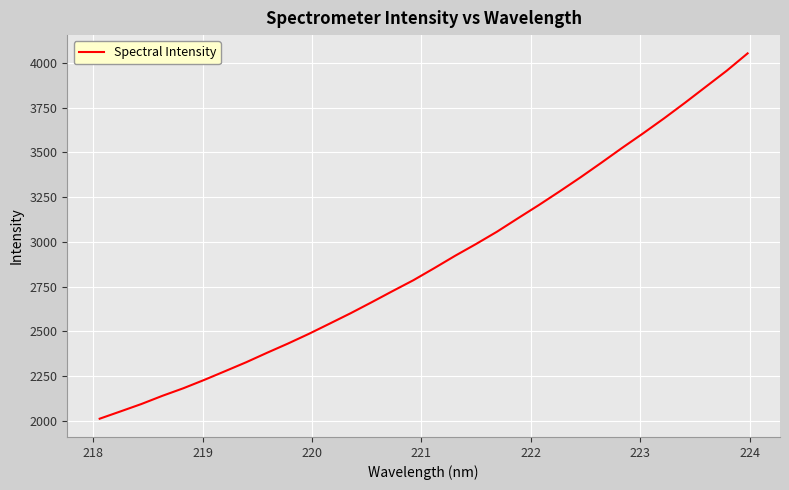

How many categories are shown in the chart?

32